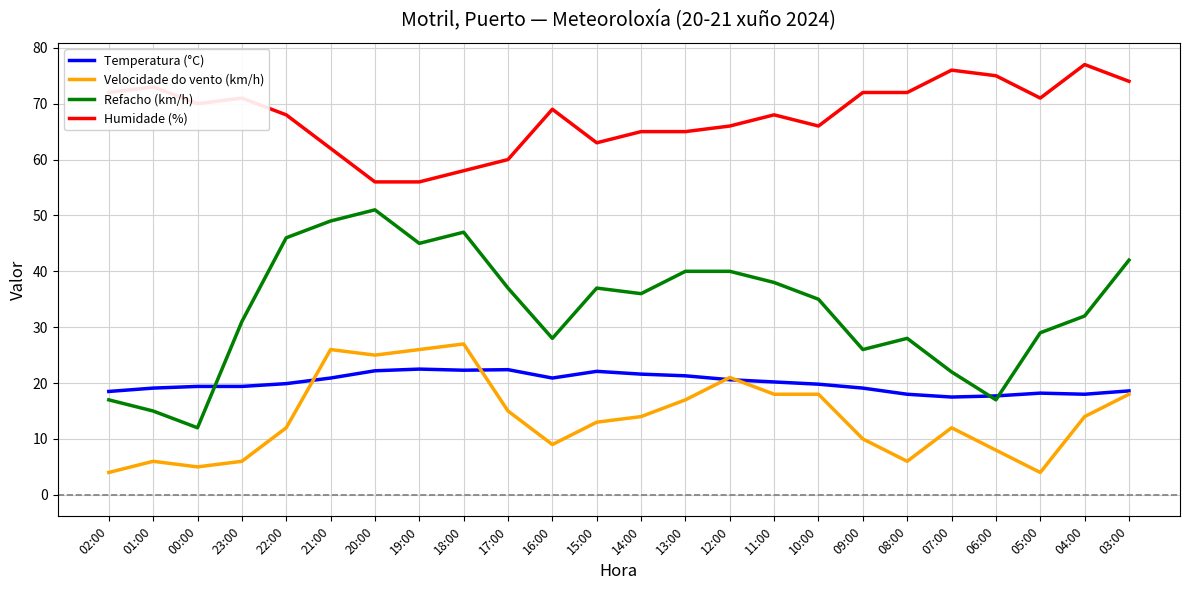

Is it true that Humidade (%) equals 66.0 at 10:00?

True